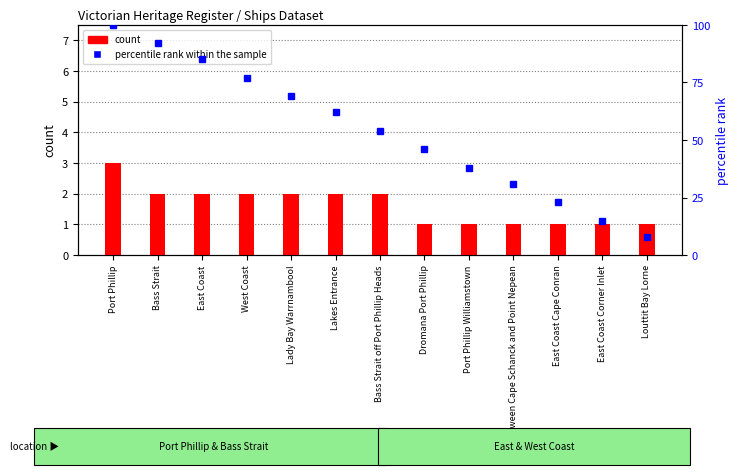

What position from the left is Bass Strait off Port Phillip Heads?

7